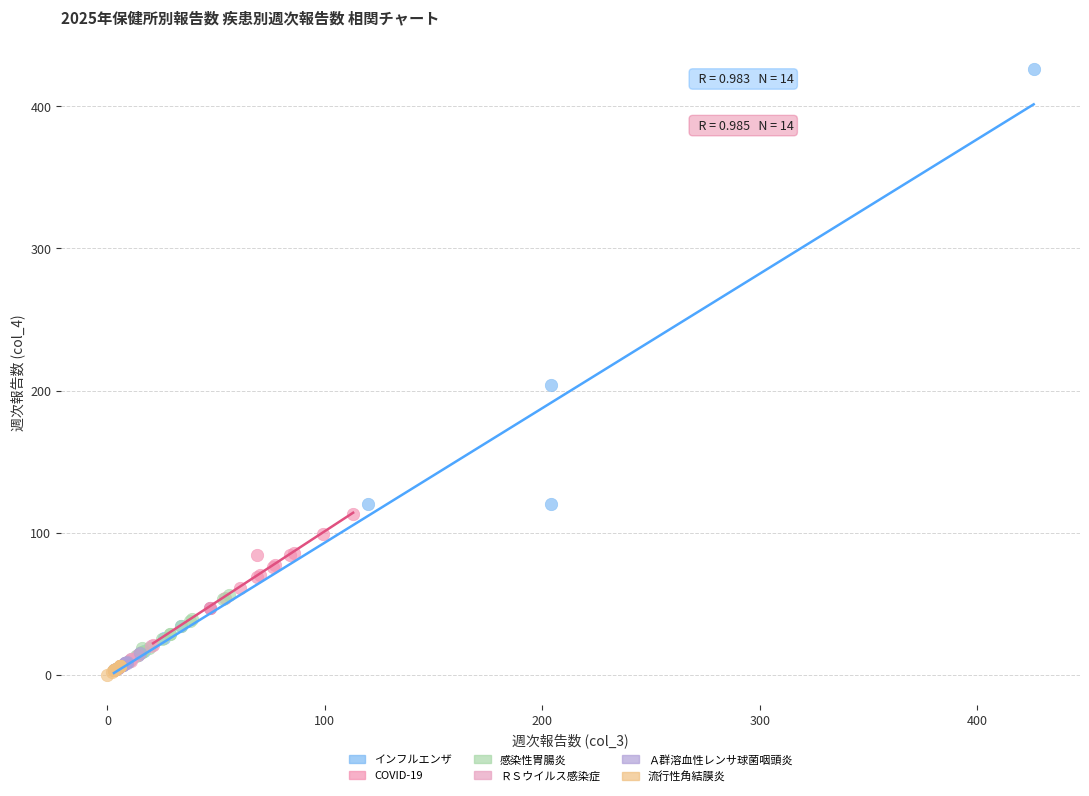

Which series reaches the maximum Y coordinate?

インフルエンザ